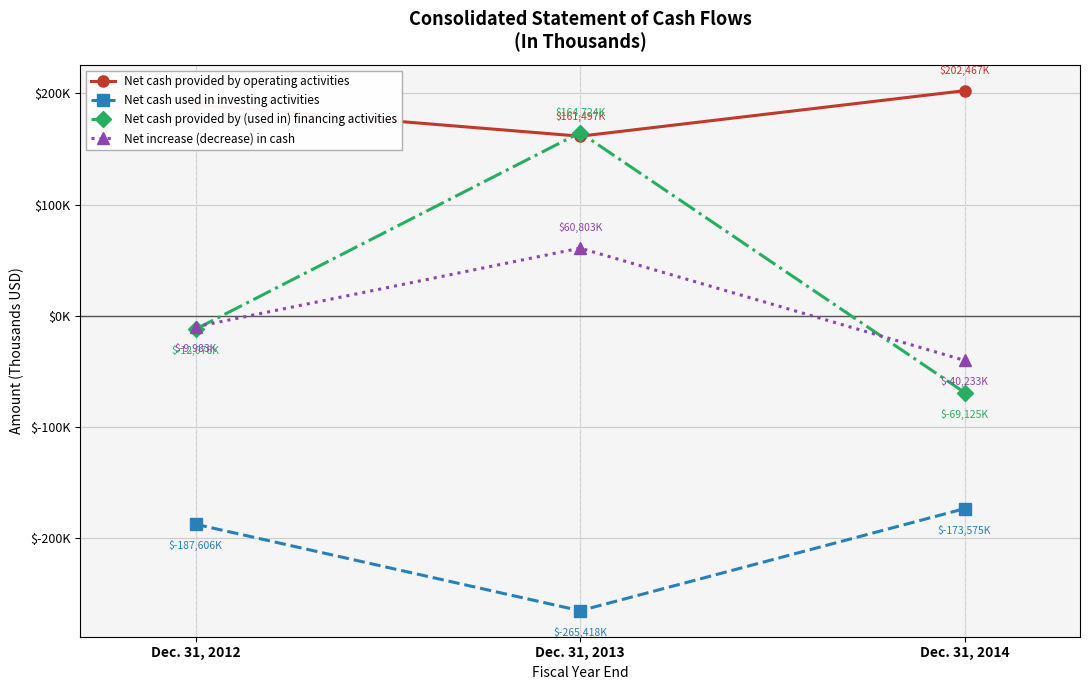

Does the chart display data point markers on the line(s)?

Yes